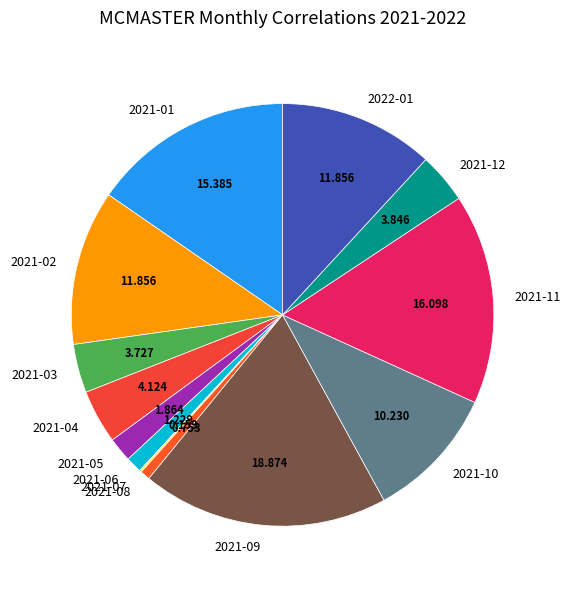

Do 2021-11 and 2022-01 together represent more than half of the pie?

No